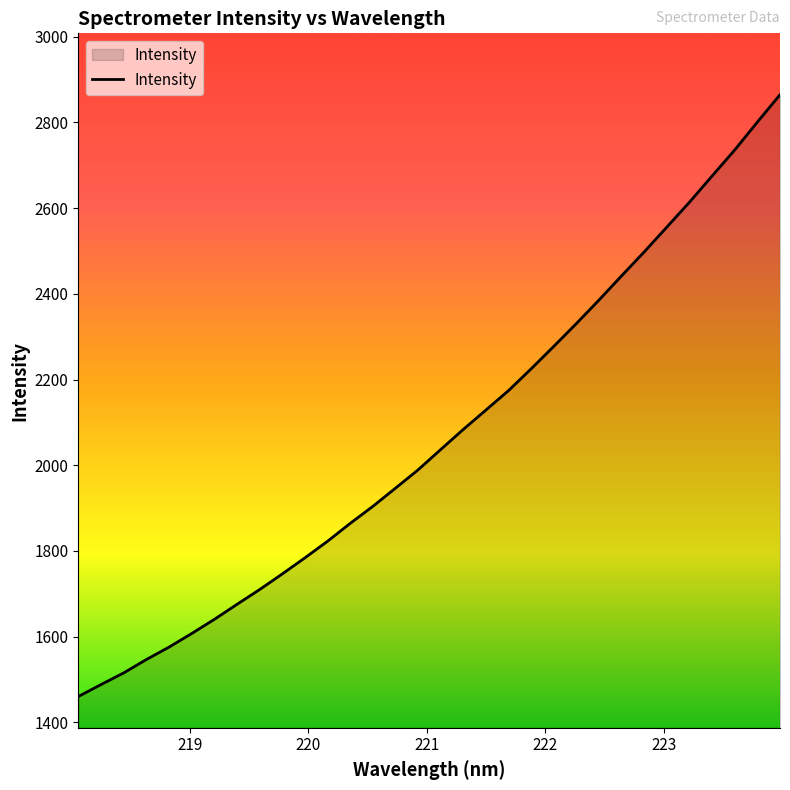

What is the sum of all values?

66107.0